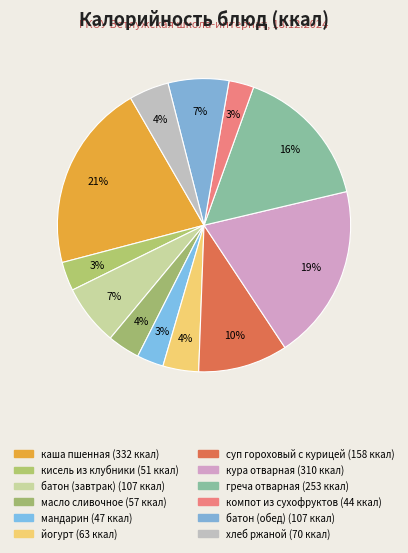

Which category has the smallest portion of the pie?

компот из сухофруктов